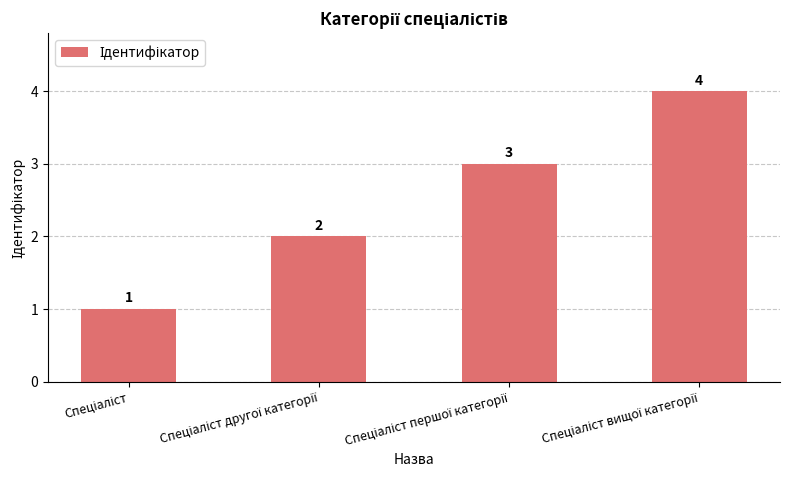

What is the difference between the second highest and minimum values?

2